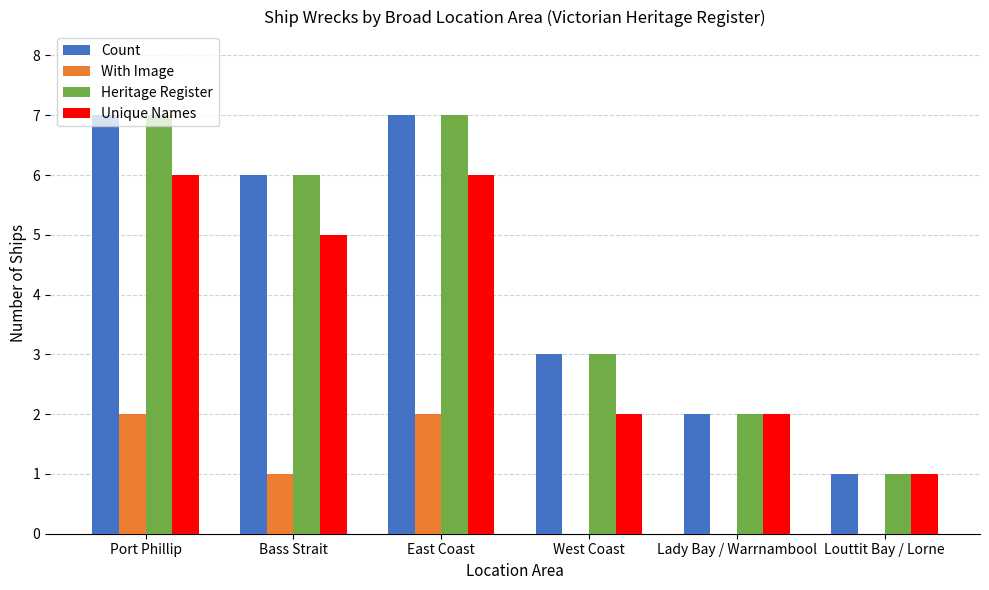

What is the approximate value of With Image at Port Phillip?

2